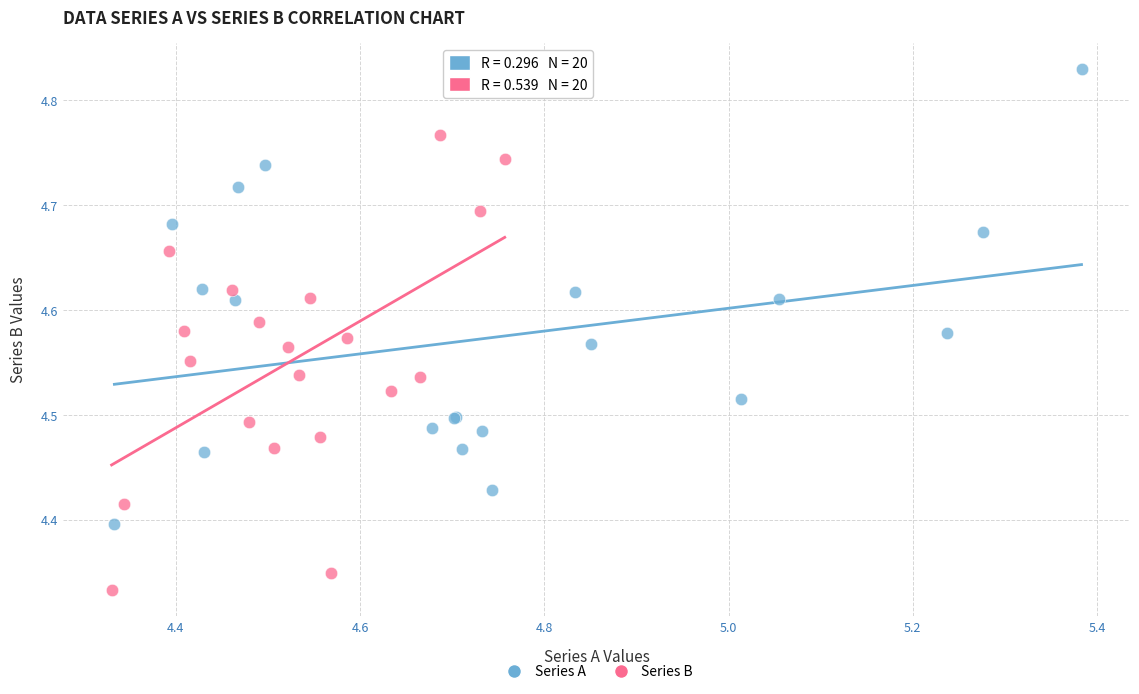

Which series contains the highest Y value?

Series A